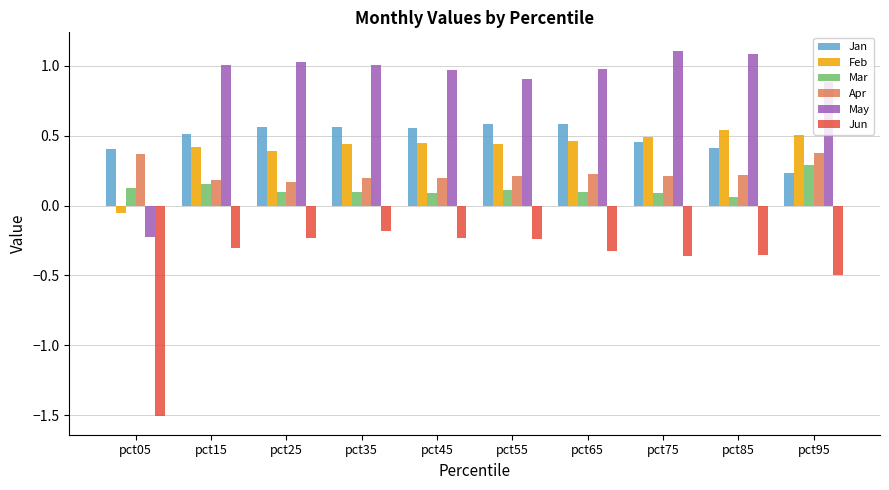

What are all the series names shown in the legend?

Jan, Feb, Mar, Apr, May, Jun